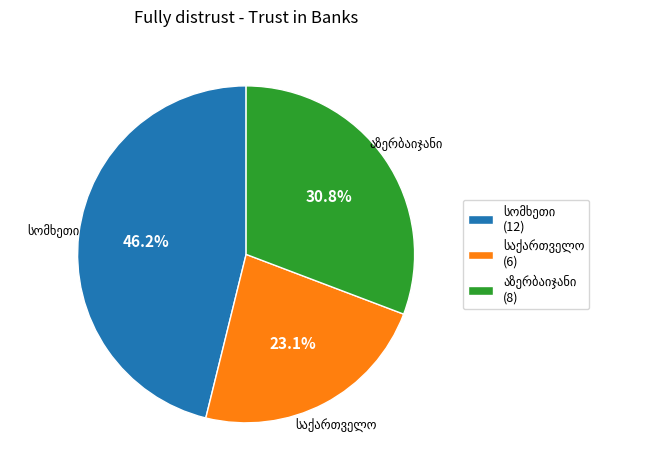

Does any single category account for the majority?

No